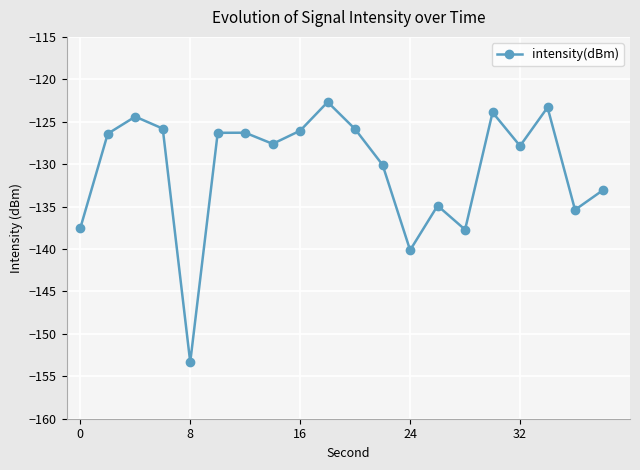

How many interior local peaks (higher than both neighbors) does the data have?

6